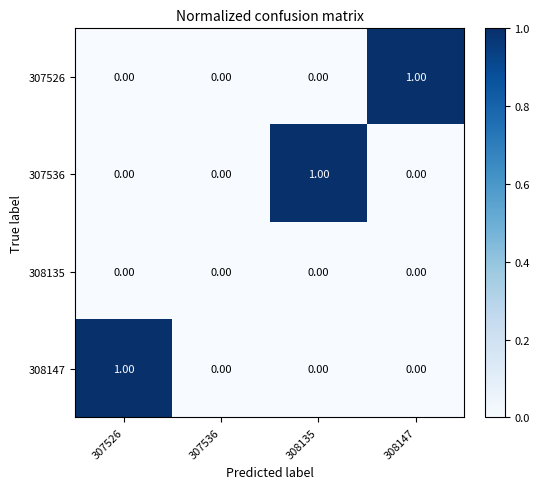

The value of 308147 at 308135 is 0. True or false?

True